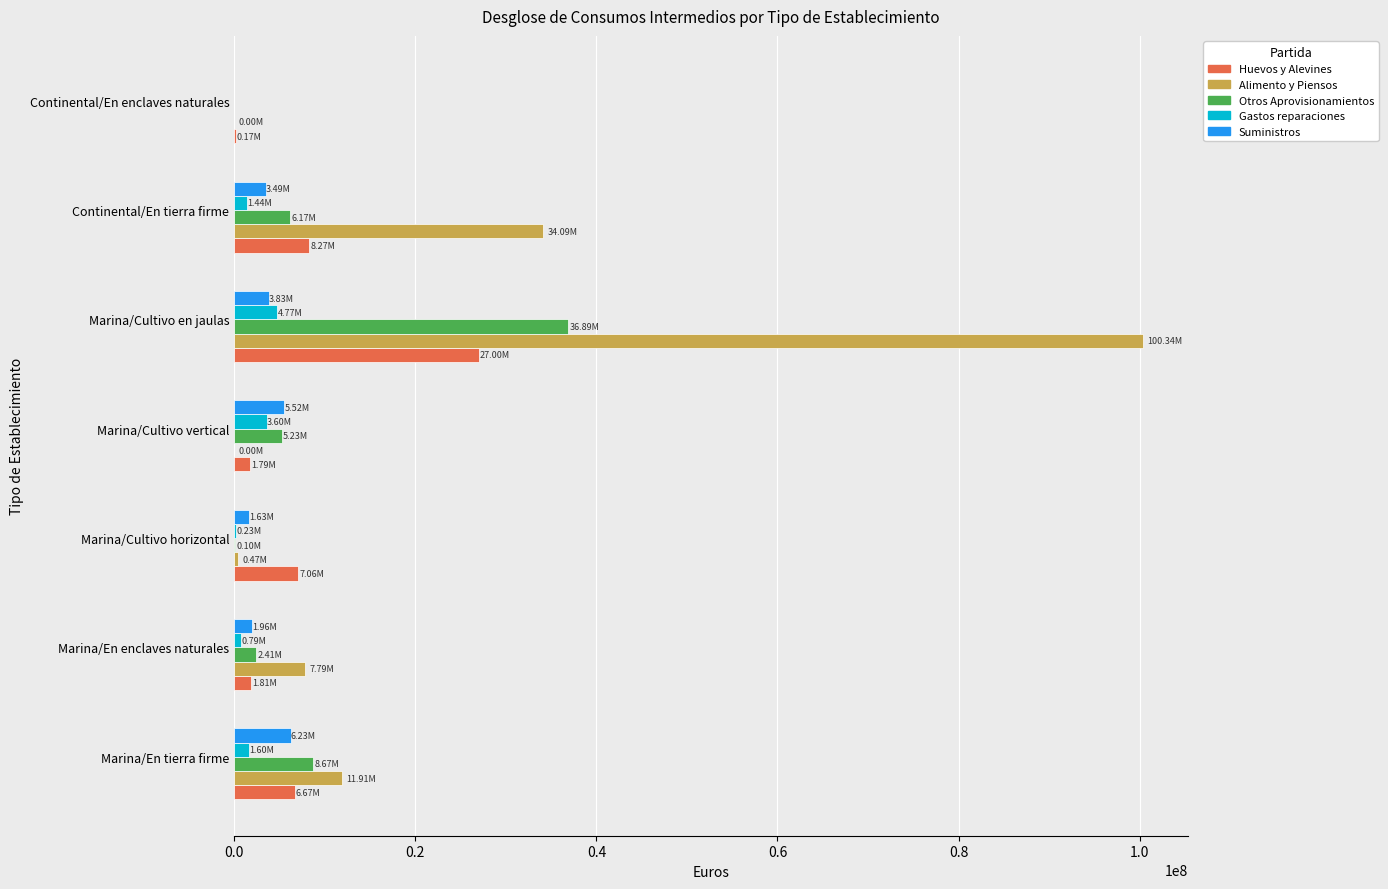

Is the value of Alimento y Piensos at Continental/En enclaves naturales greater than the value of Gastos reparaciones at Marina/Cultivo vertical?

No